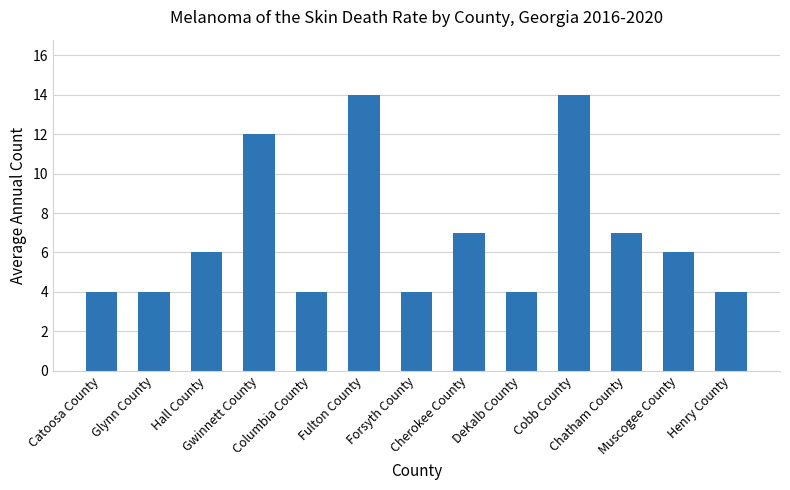

Reading left to right, extract all data points from this chart.

Catoosa County=4	Glynn County=4	Hall County=6	Gwinnett County=12	Columbia County=4	Fulton County=14	Forsyth County=4	Cherokee County=7	DeKalb County=4	Cobb County=14	Chatham County=7	Muscogee County=6	Henry County=4